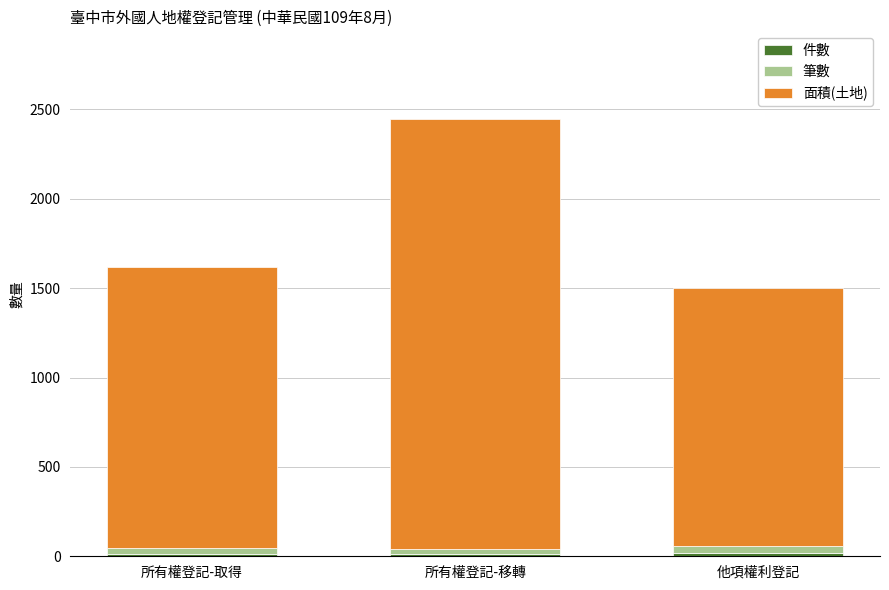

At which category is the sum across all series the highest?

所有權登記-移轉